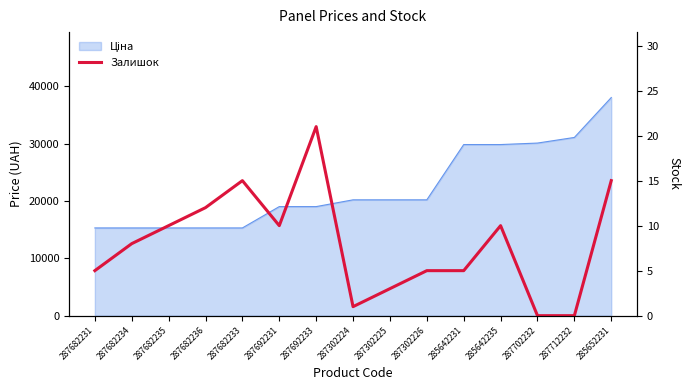

How many points are higher than both their immediate neighbors (excluding endpoints)?

3